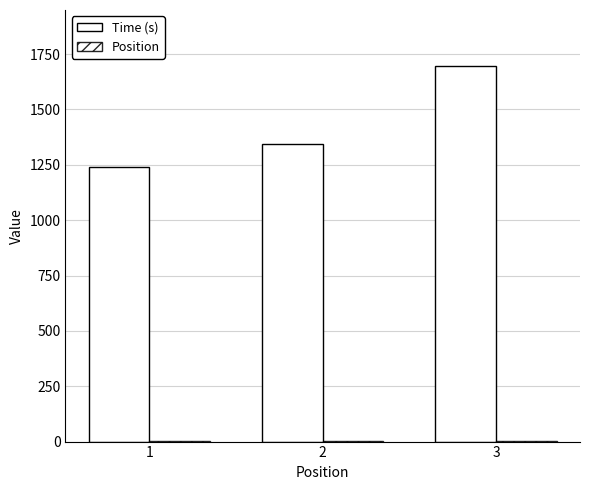

At which category is the sum across all series the highest?

3